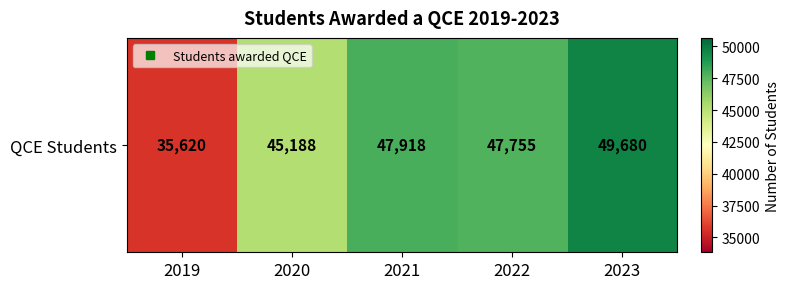

Reading left to right, list all the values displayed in this chart.

2019=35620	2020=45188	2021=47918	2022=47755	2023=49680